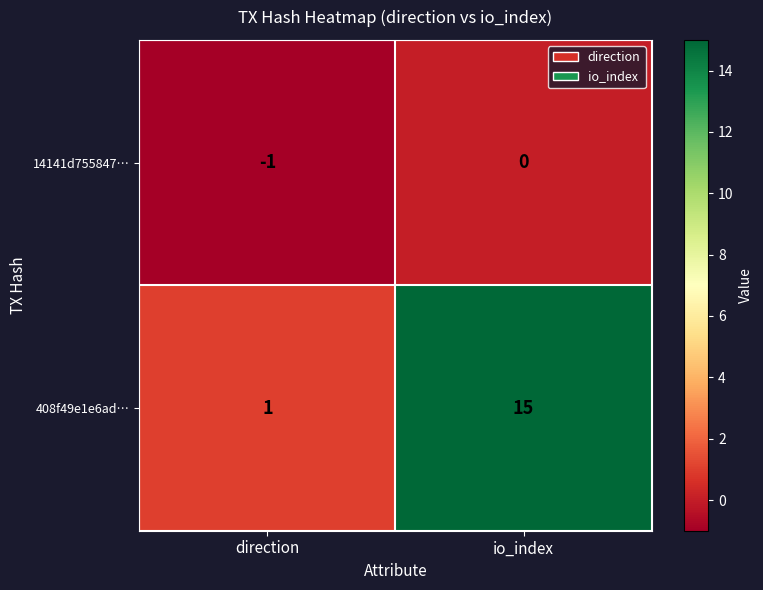

Rank the series at io_index from highest to lowest value.

408f49e1e6ad…, 14141d755847…